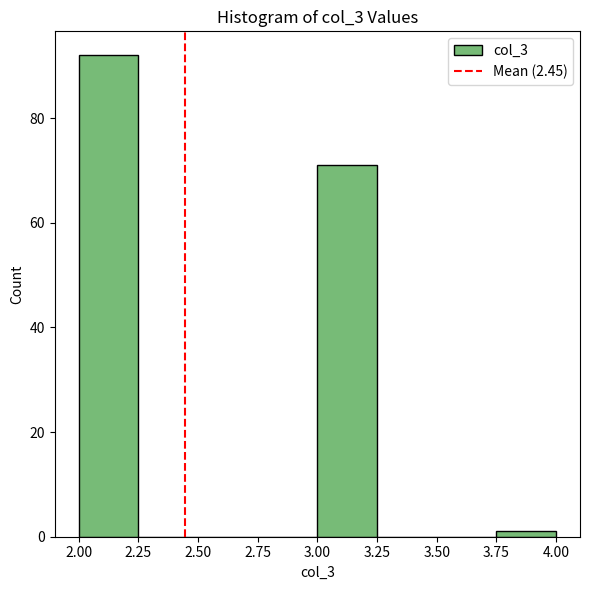

What is the height of the bar covering 2.00 to 2.25 on the x-axis? The values are not printed on the chart, so give them approximately, as read against the axis.

92